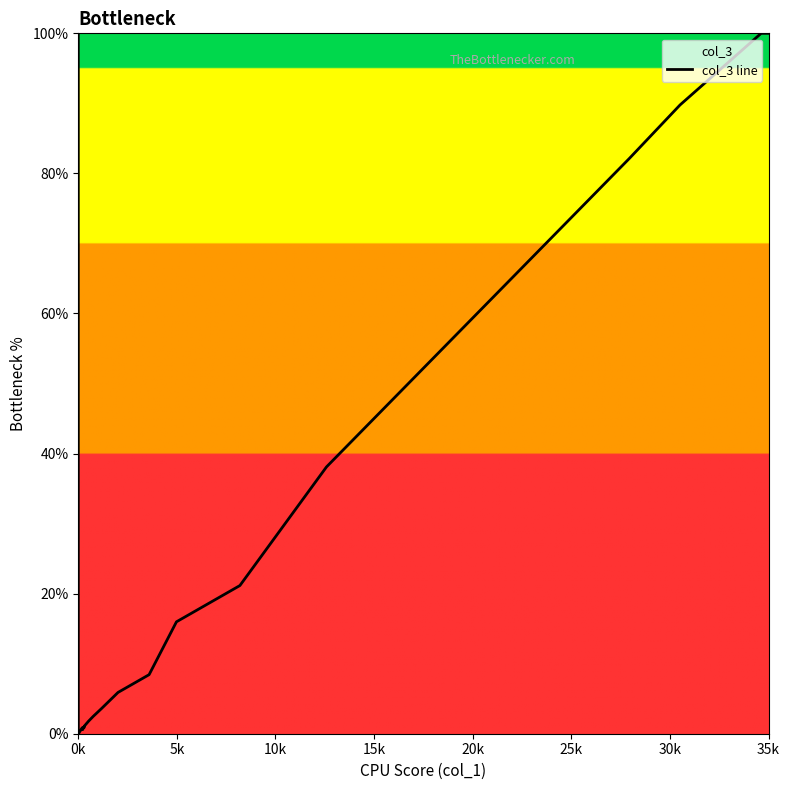

What is the difference between the maximum and minimum values?

100.0